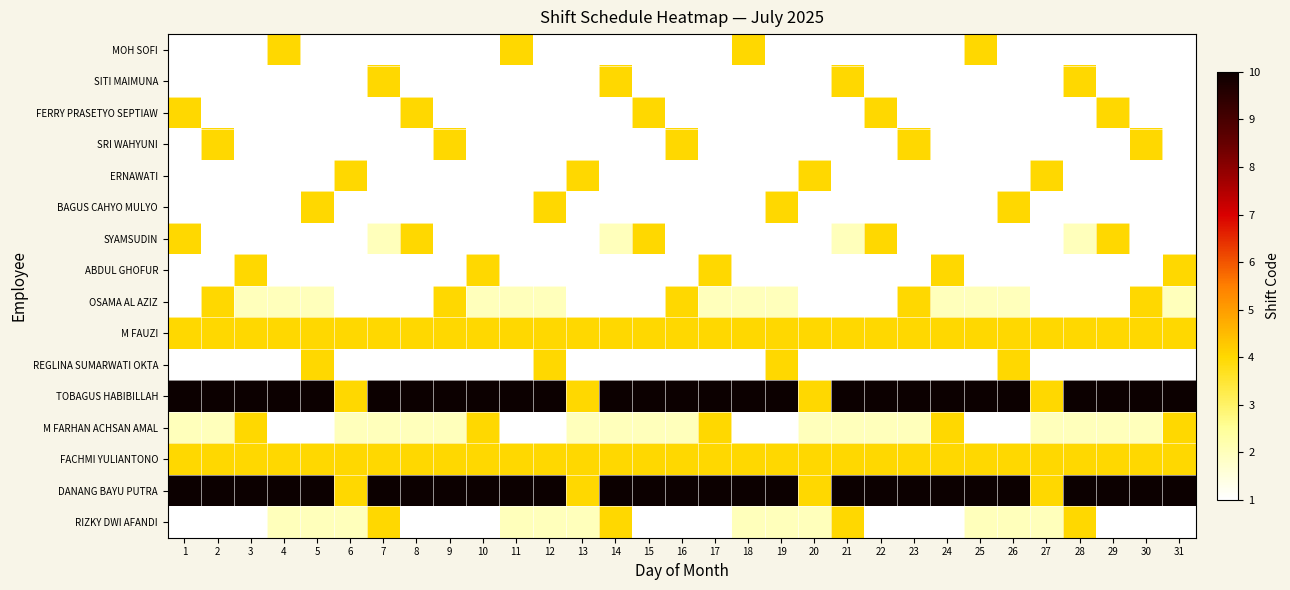

Between 6 and 20, which is larger?

6